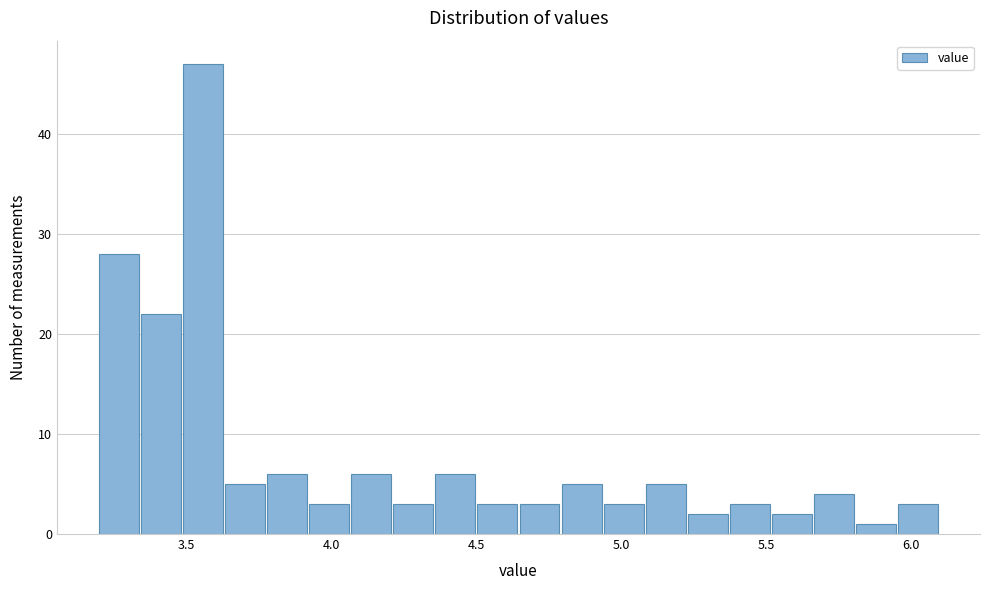

Around what value on the x-axis is the tallest bar? Give the approximate position of its centre, as read against the axis.

3.55